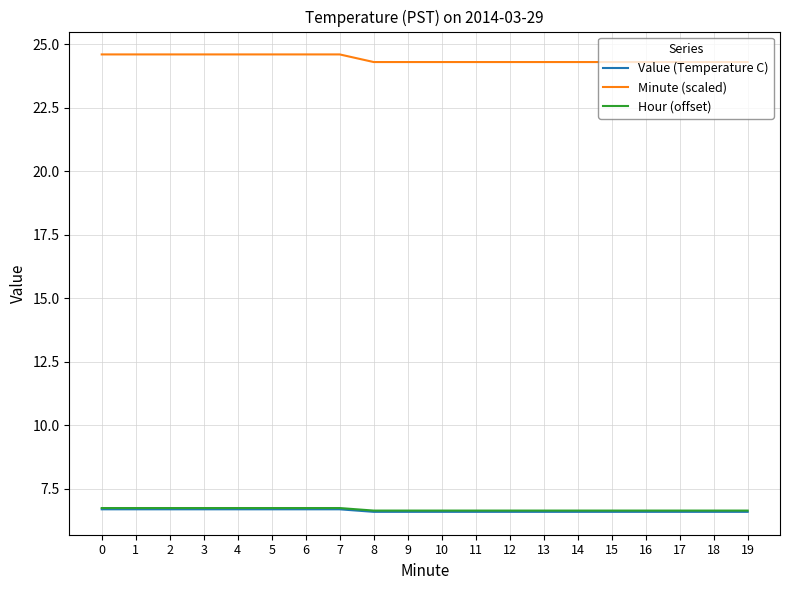

True or false: Hour (offset) and Minute (scaled) intersect in this chart.

False